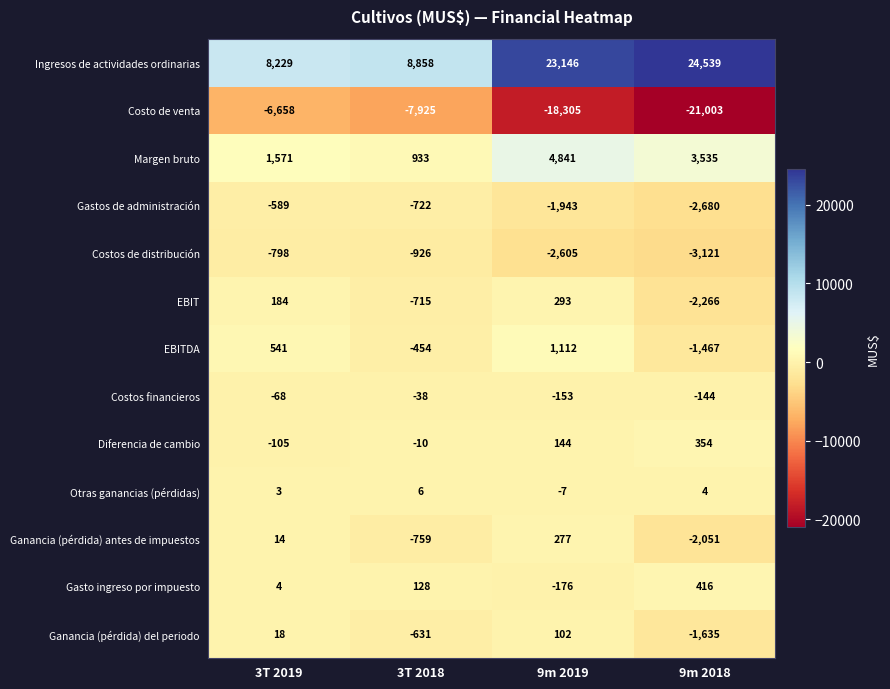

Count the number of categories in the chart.

4